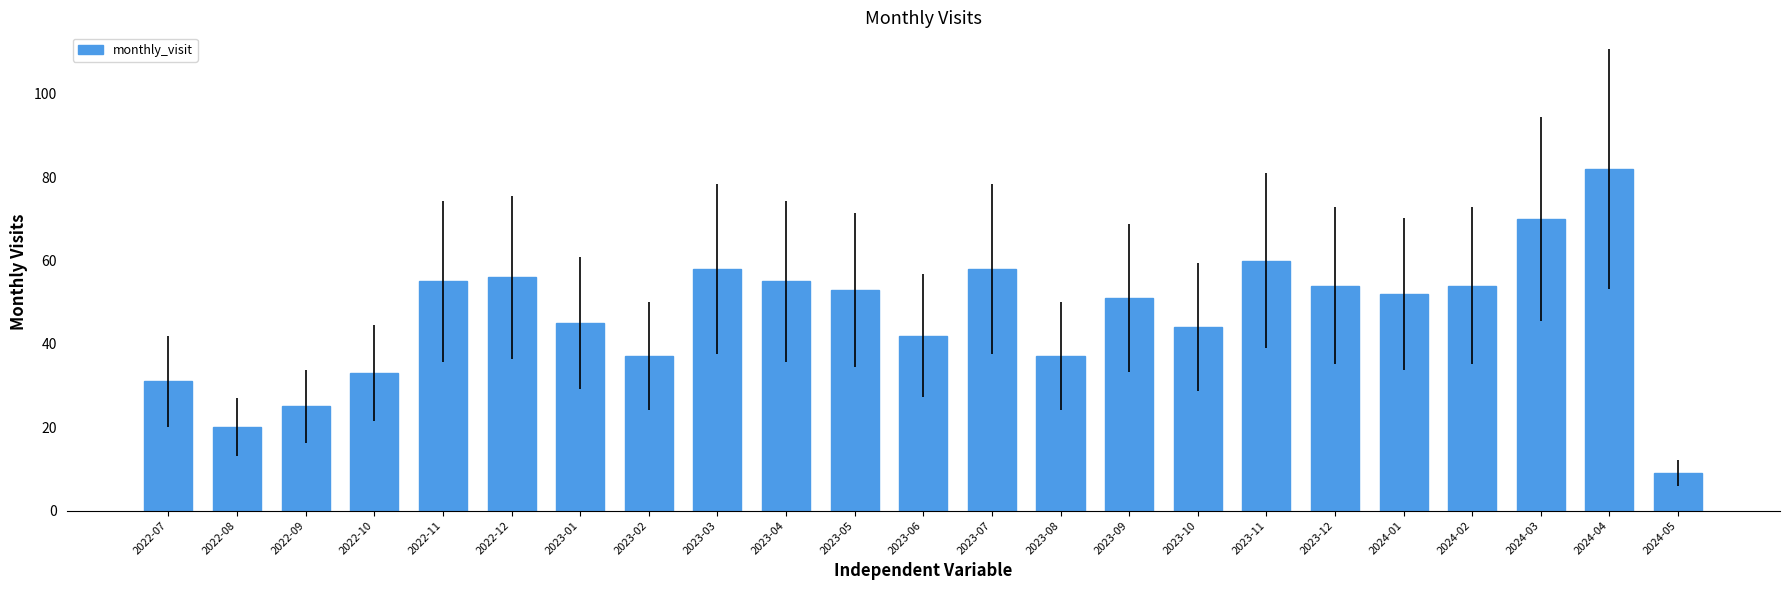

True or false: the data shows 37 at 2023-08.

True